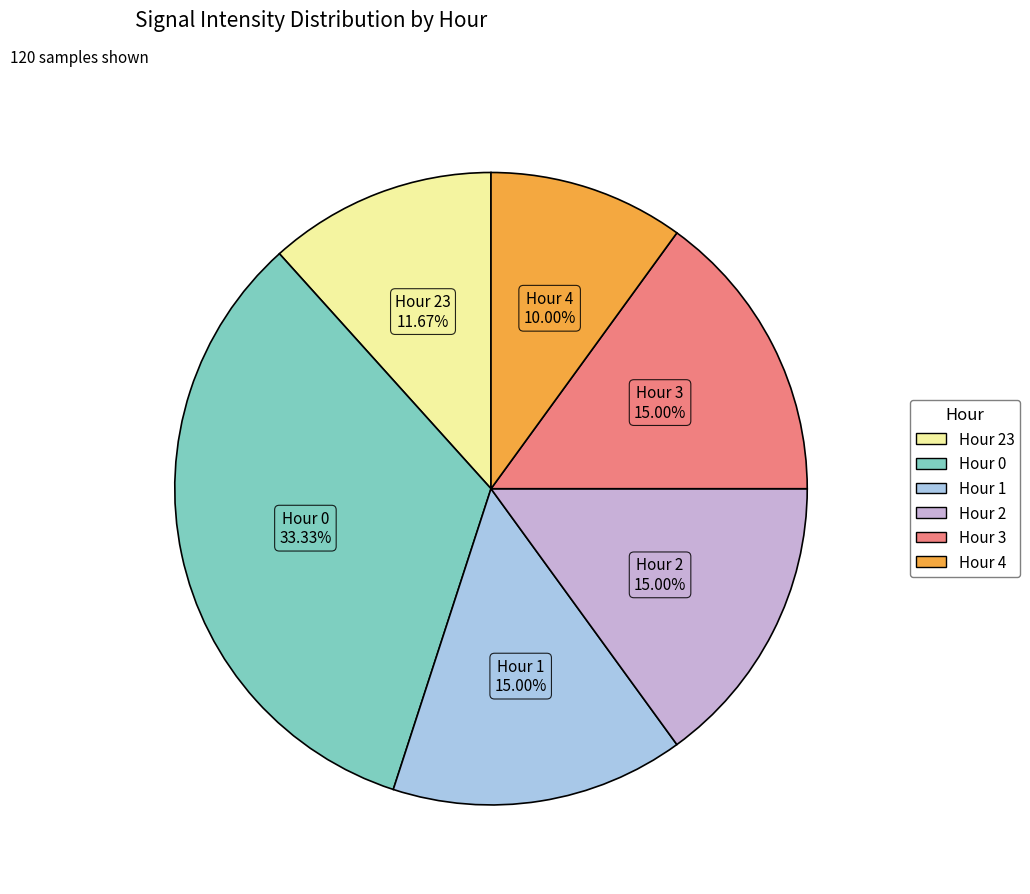

Is there a majority slice in this chart?

No